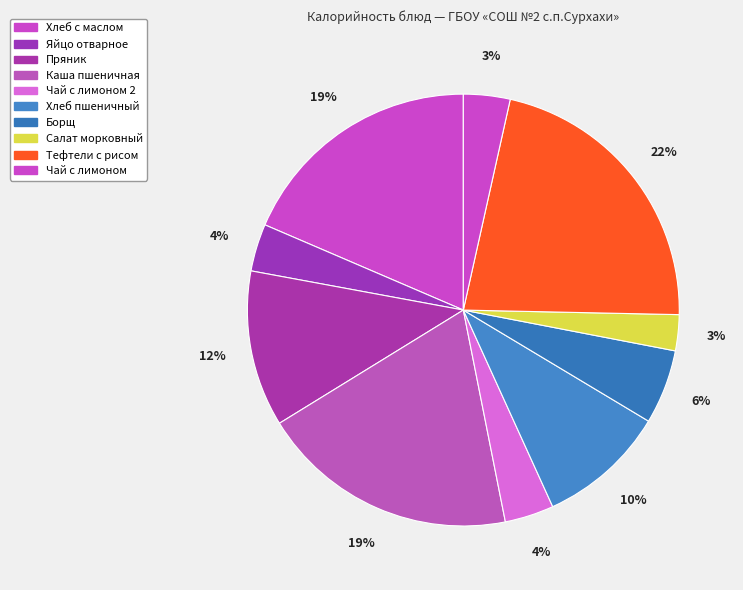

Which slice is the largest?

Тефтели с рисом